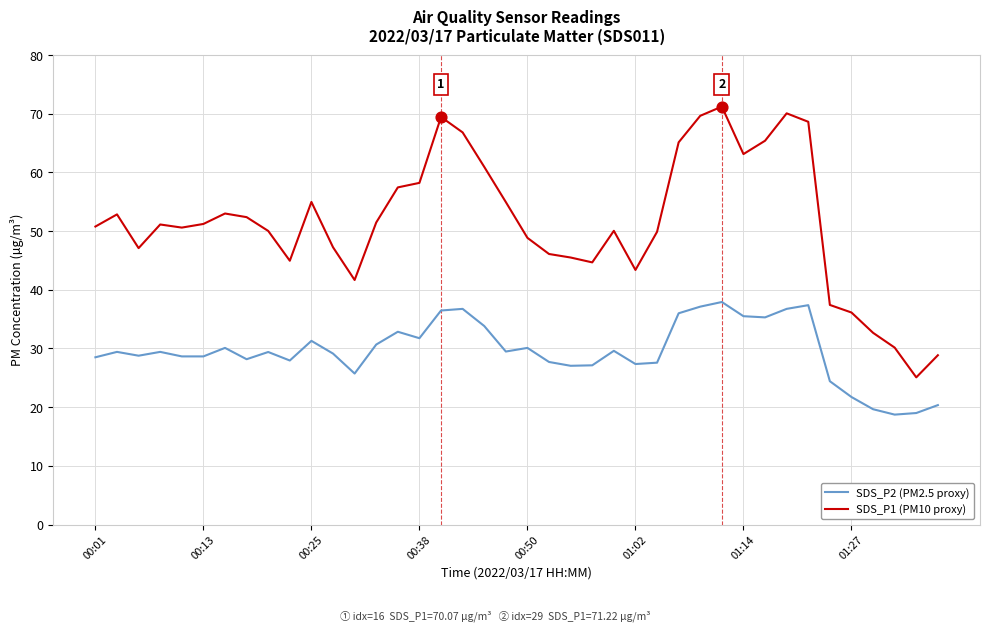

At how many categories does at least one series exceed 59?

10